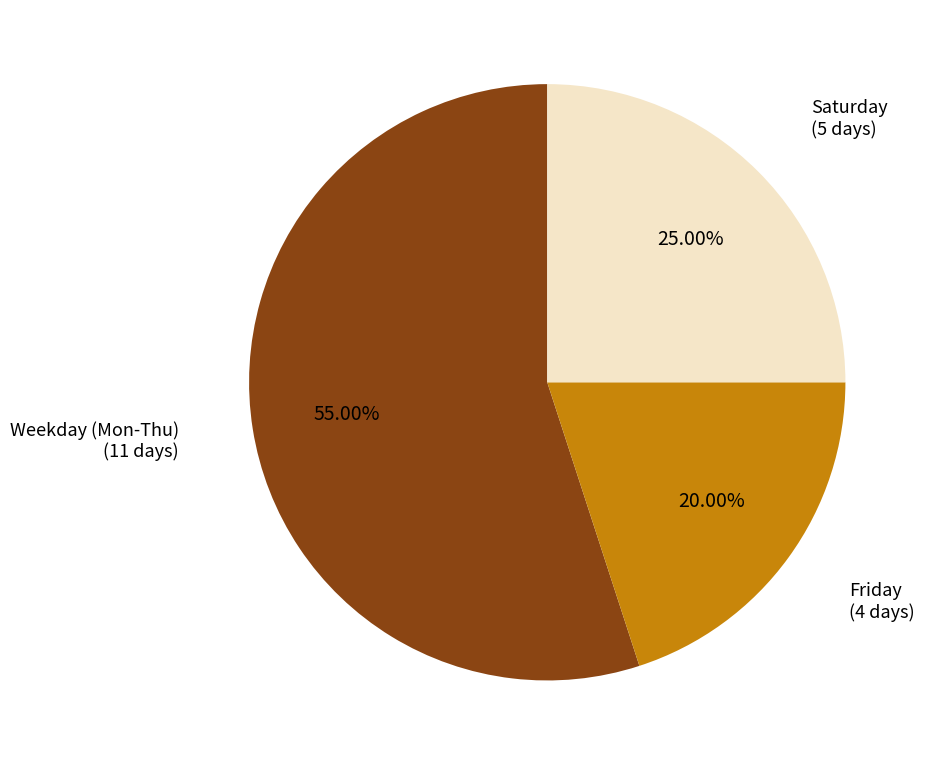

Is there any slice that represents more than half of the pie?

Yes